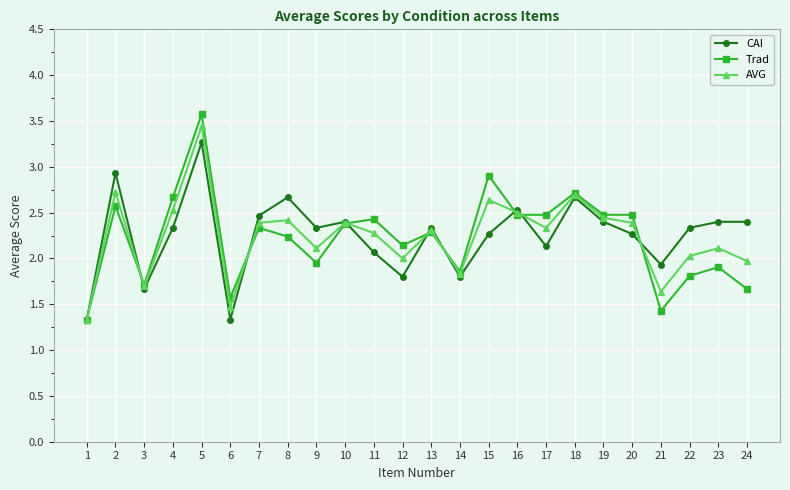

What is the value of the Trad point at the 4th from the left?

2.7